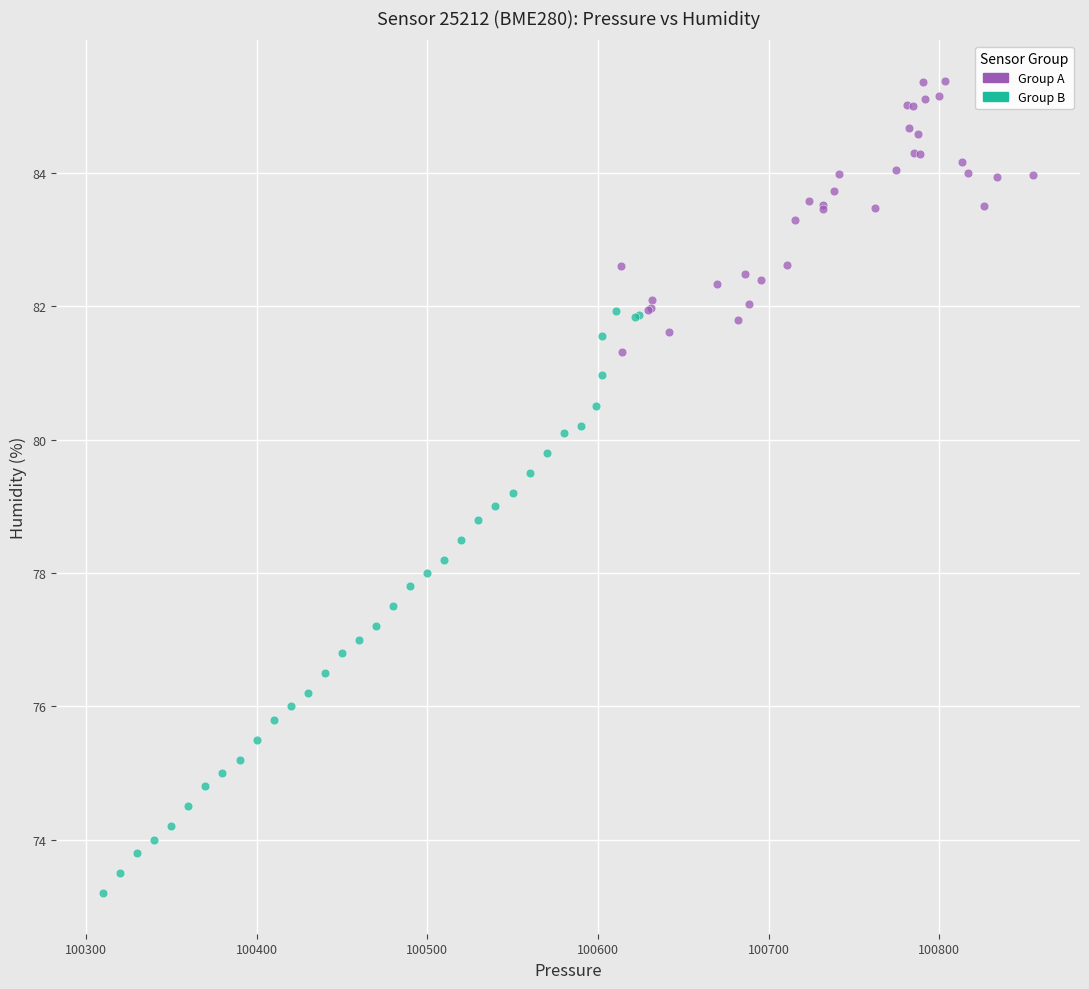

Which series reaches the minimum Y coordinate?

Group B